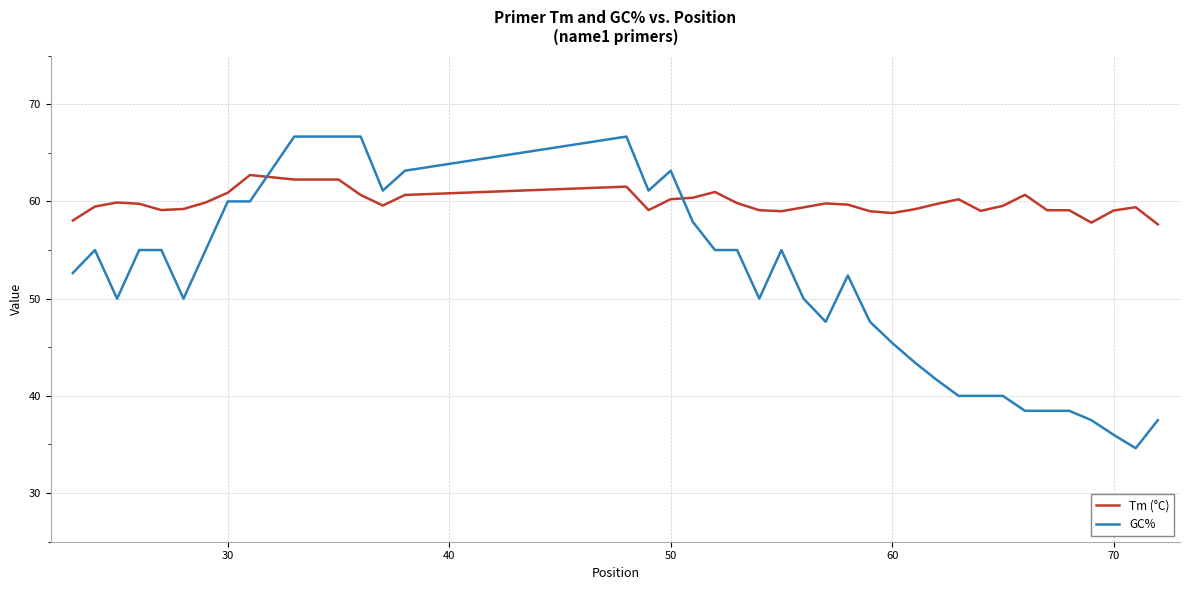

List the series in order of their overall mean, highest first.

Tm (°C), GC%